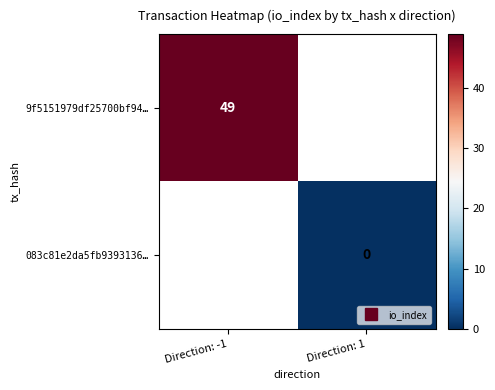

Is it true that 083c81e2da5fb9393136… equals 0.0 at Direction: 1?

True